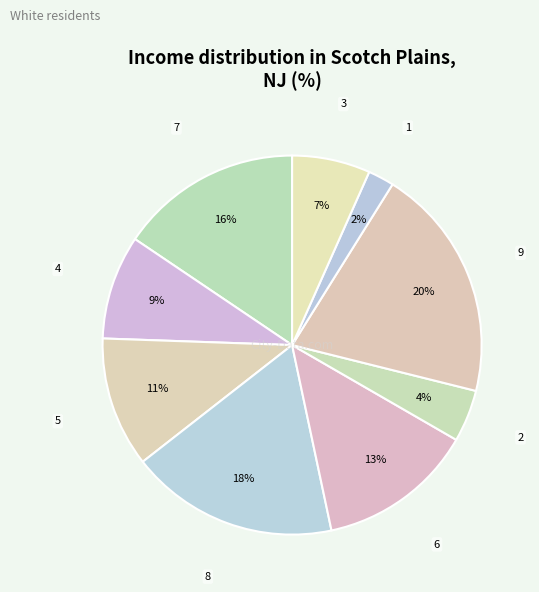

Which slice is the largest?

9